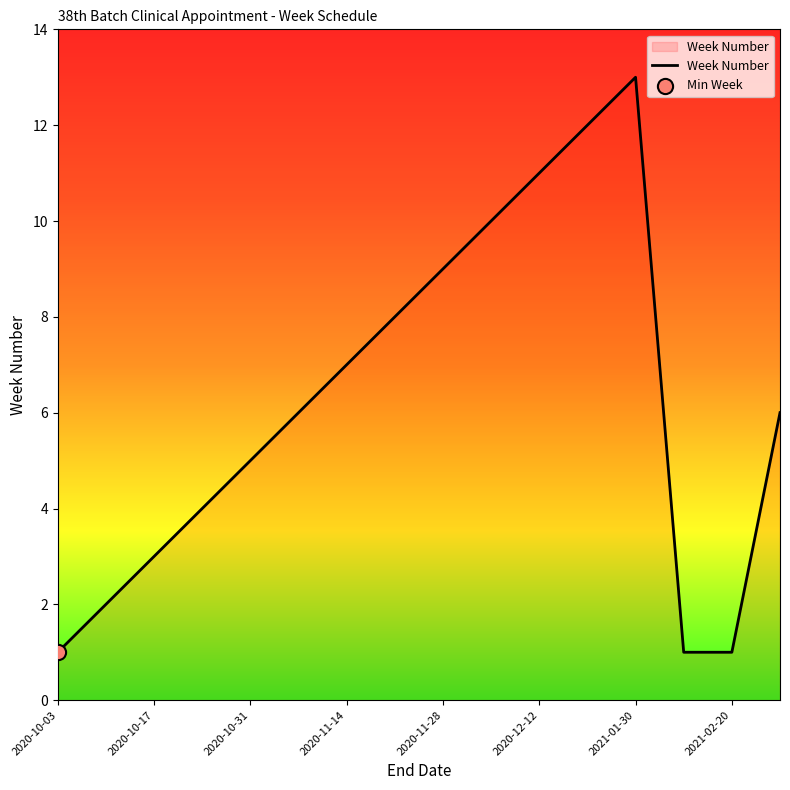

How many lines are shown in the chart?

1